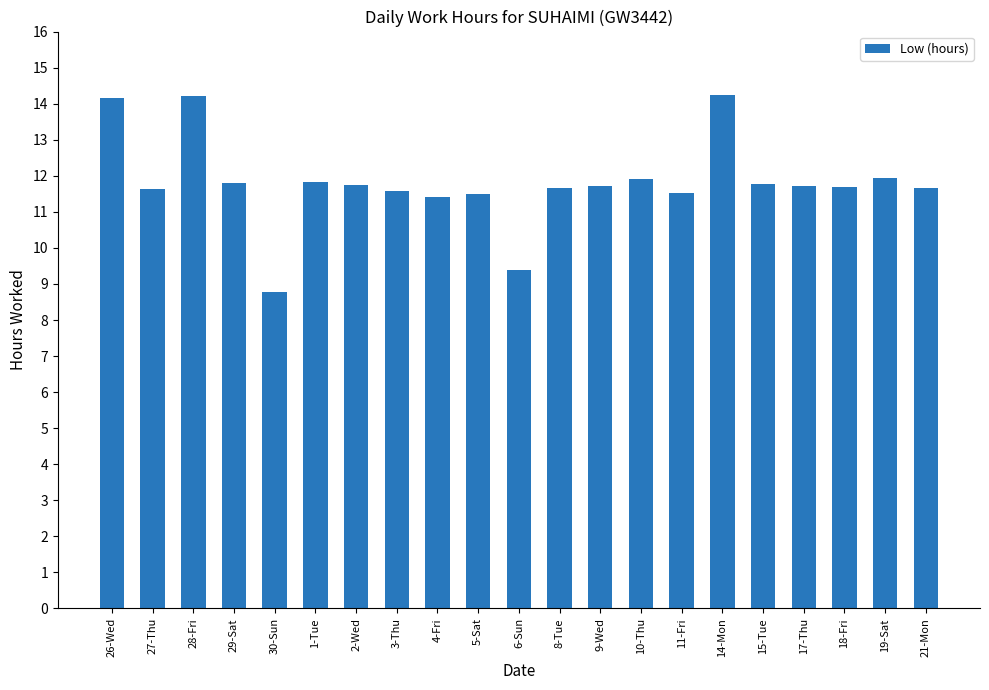

Does the chart contain stacked bars?

No